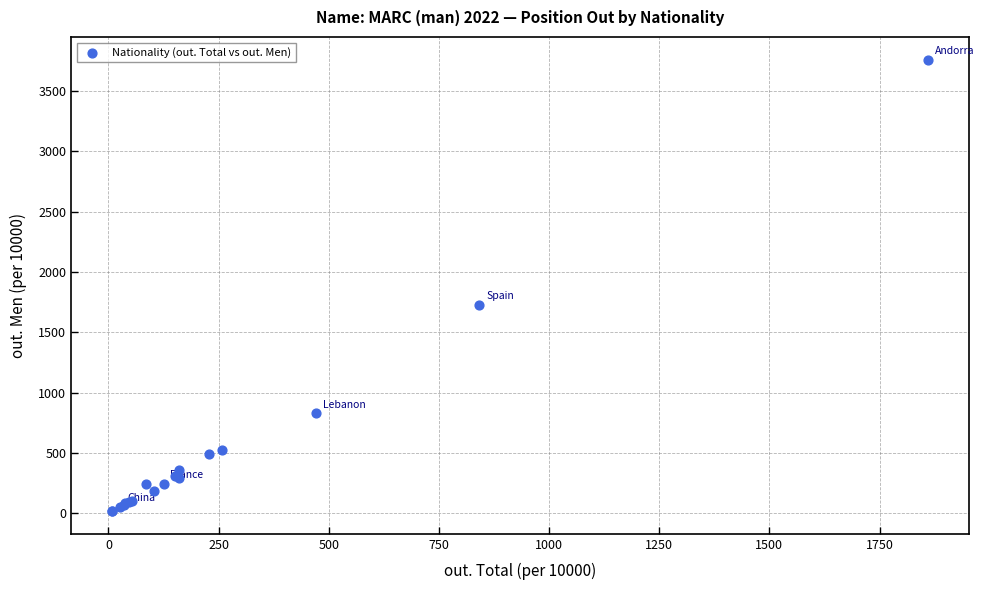

What Y value in the scatter plot is closest to 1889?

1728